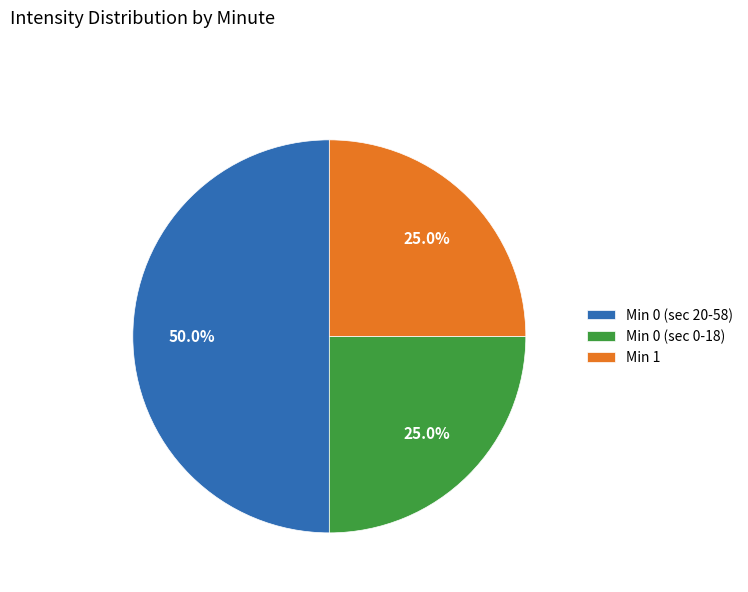

How many segments does this pie chart have?

3